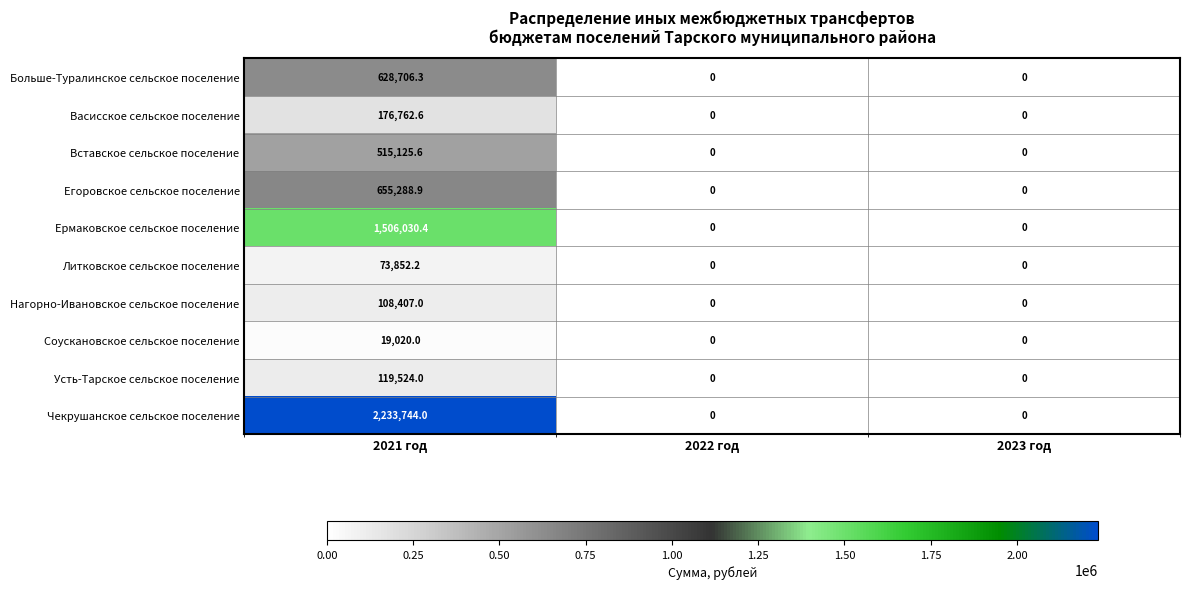

True or false: Вставское сельское поселение has a value of 0.0 at 2022 год.

True